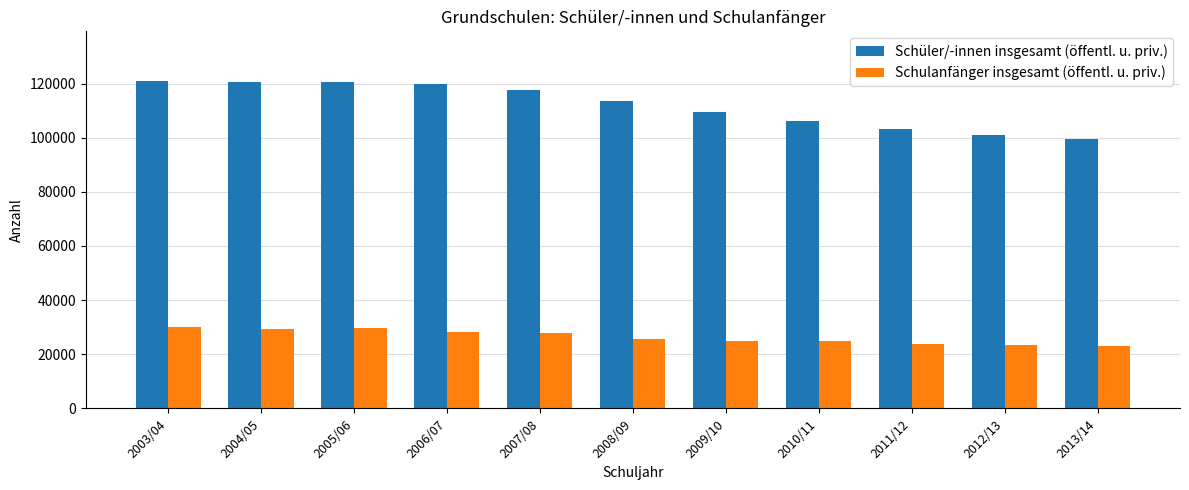

Between 2005/06 and 2012/13, which series saw the biggest shift?

Schüler/-innen insgesamt (öffentl. u. priv.)